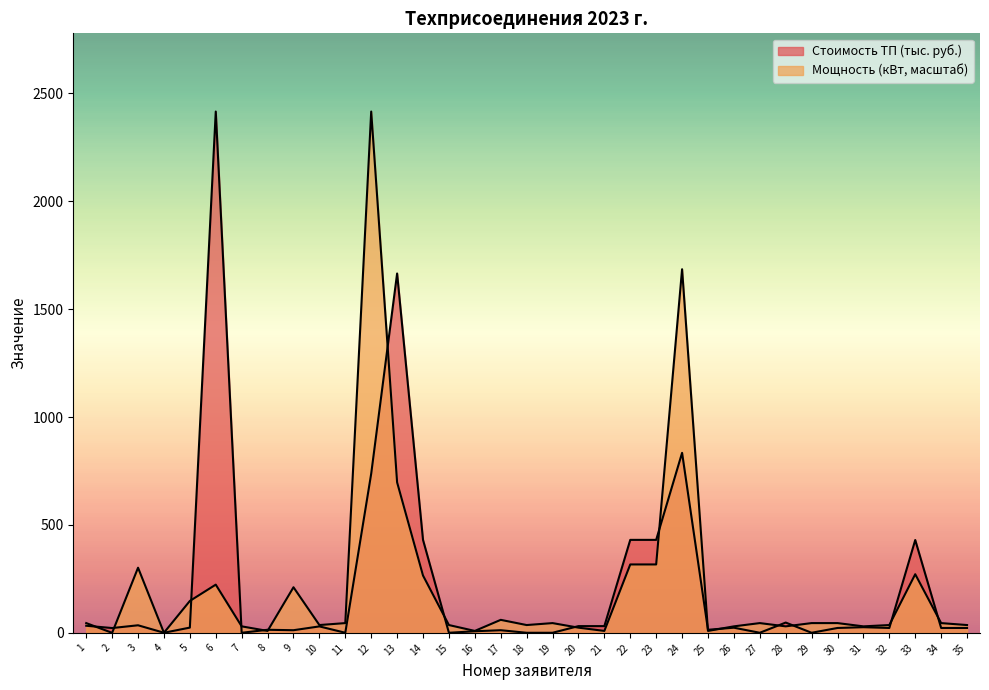

Reading left to right, extract all data points from this chart.

Стоимость ТП (тыс. руб.): 1=33.0	2=22.4	3=35.2	4=0.6	5=24.4	6=2415.1	7=0.5	8=14.3	9=12.3	10=30.0	11=0.5	12=737.5	13=1664.8	14=430.8	15=0.5	16=7.5	17=12.3	18=0.5	19=0.5	20=31.3	21=31.3	22=430.8	23=430.8	24=834.0	25=14.3	26=24.0	27=0.5	28=47.8	29=0.5	30=22.7	31=26.3	32=22.7	33=430.2	34=22.7	35=22.7
Мощность (кВт): 1=45.3	2=0.0	3=301.9	4=0.6	5=147.9	6=223.4	7=30.2	8=9.1	9=211.3	10=36.2	11=45.3	12=2415.1	13=697.3	14=265.7	15=36.2	16=9.1	17=60.4	18=36.2	19=45.3	20=24.2	21=9.1	22=317.0	23=317.0	24=1684.5	25=9.1	26=30.2	27=45.3	28=30.2	29=45.3	30=45.3	31=30.2	32=36.2	33=271.7	34=45.3	35=36.2